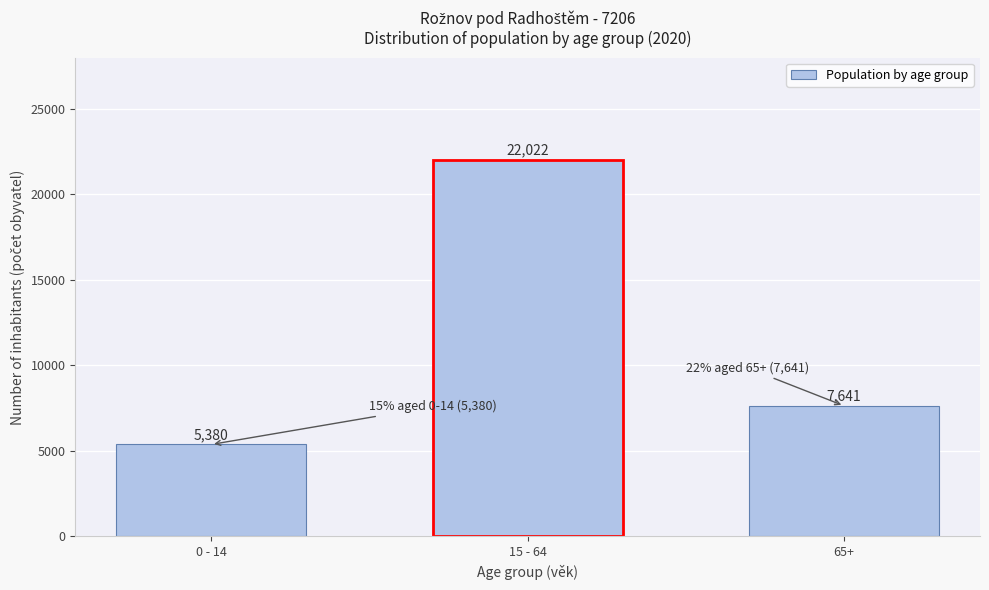

Reading left to right, list all the values displayed in this chart.

0 - 14=5380	15 - 64=22022	65+=7641